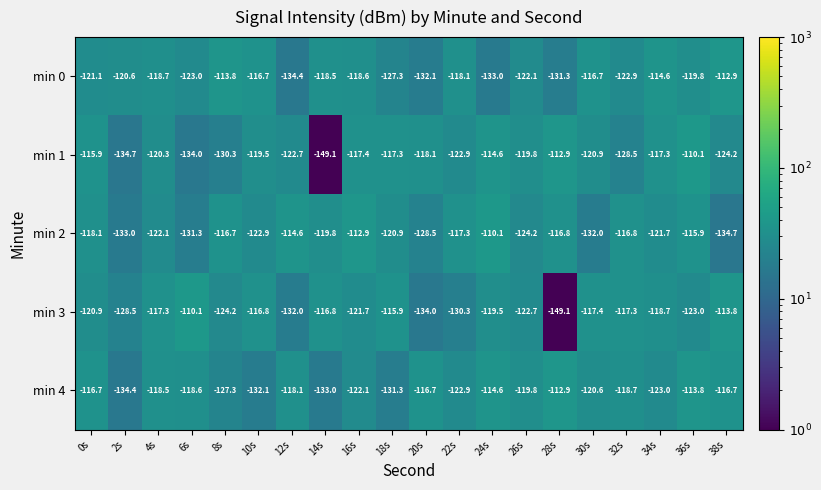

What is the difference between the second highest and minimum values in the min 1 series?

36.2